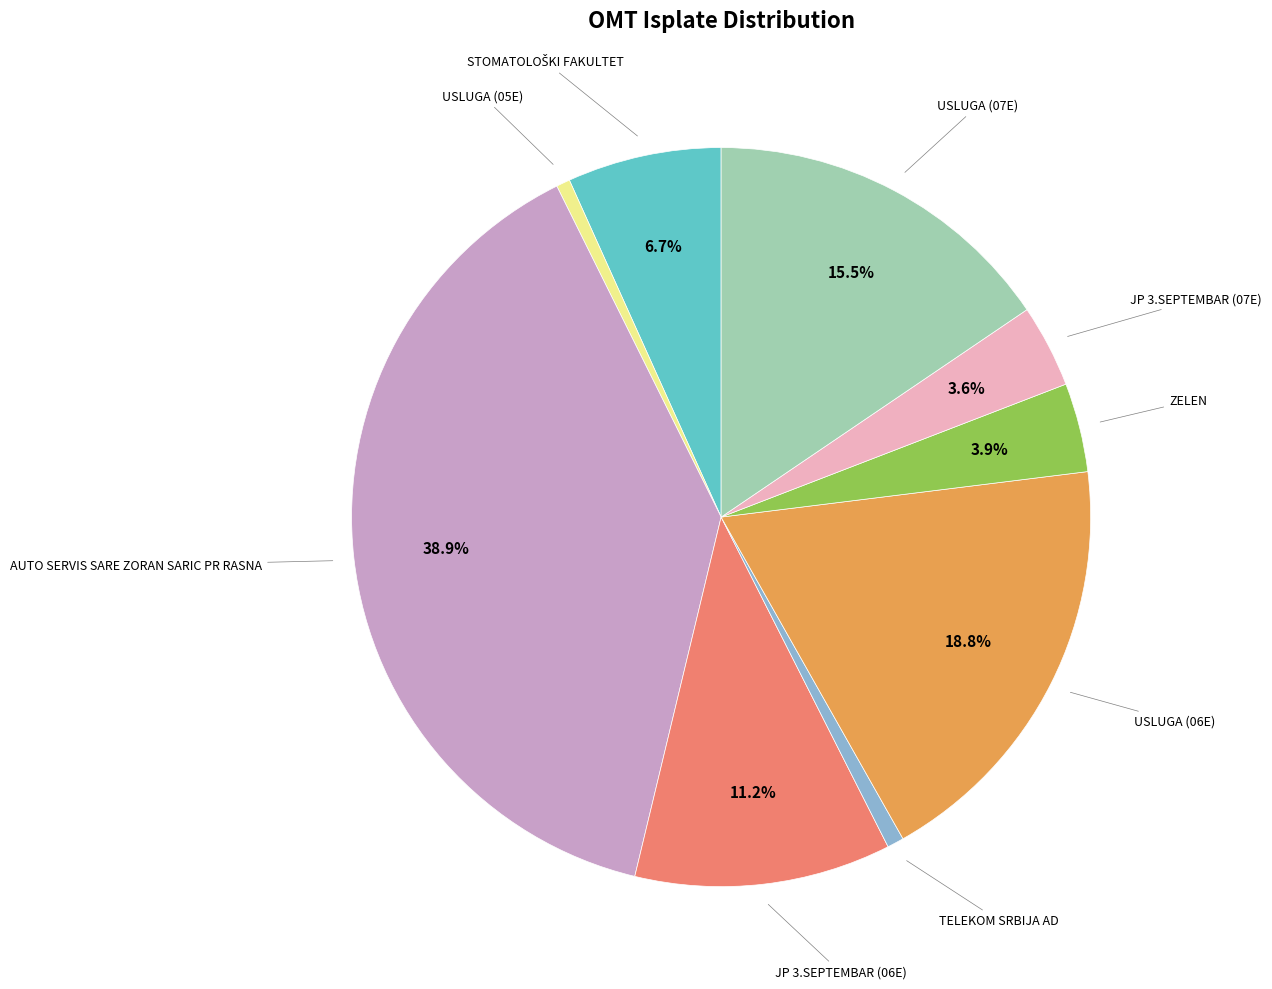

Is there any slice that represents more than half of the pie?

No